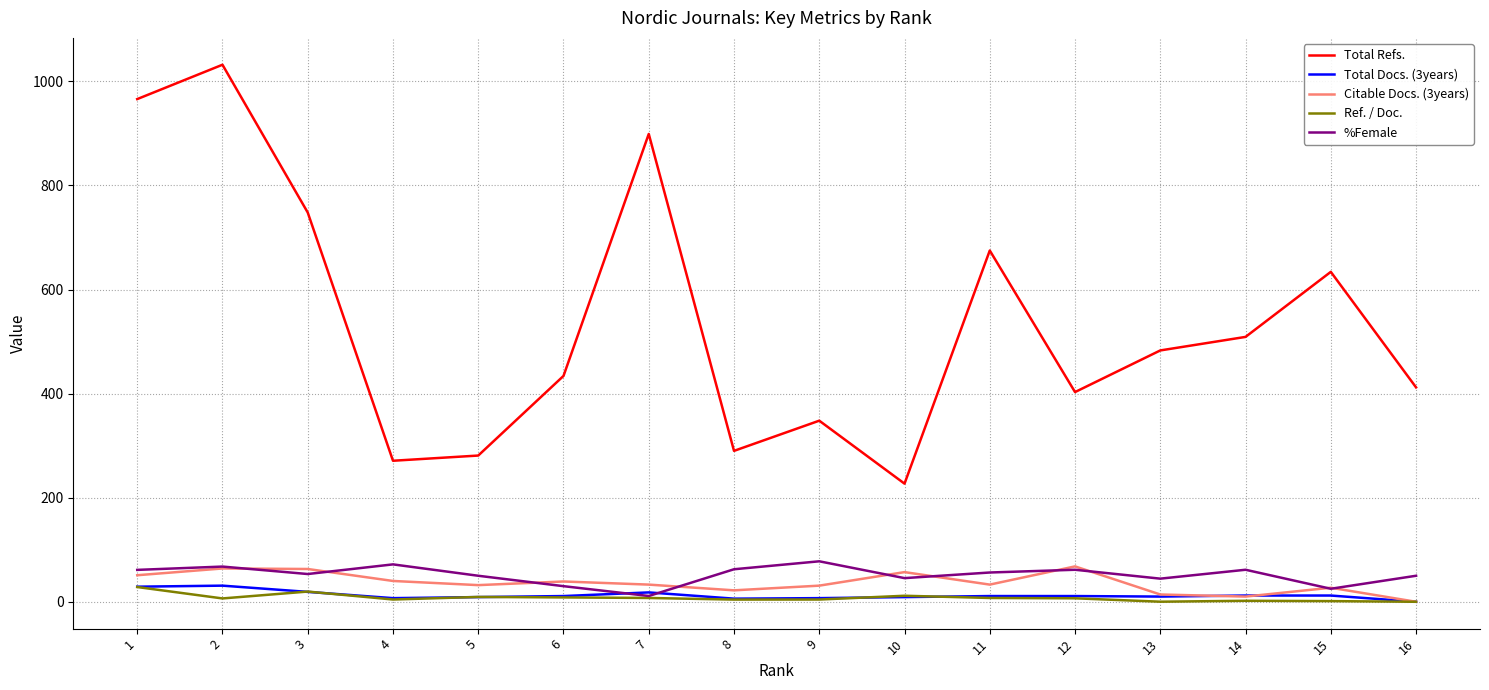

True or false: Total Refs. and Total Docs. (3years) intersect in this chart.

False